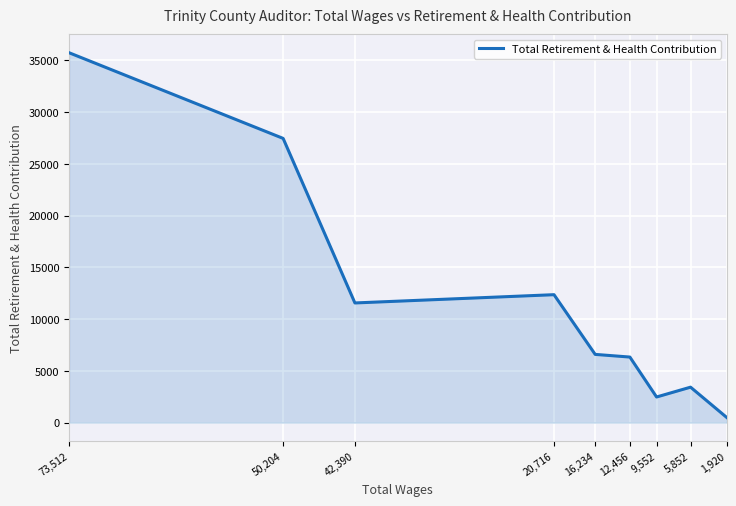

At which category does the data reach its first local valley?

42,390